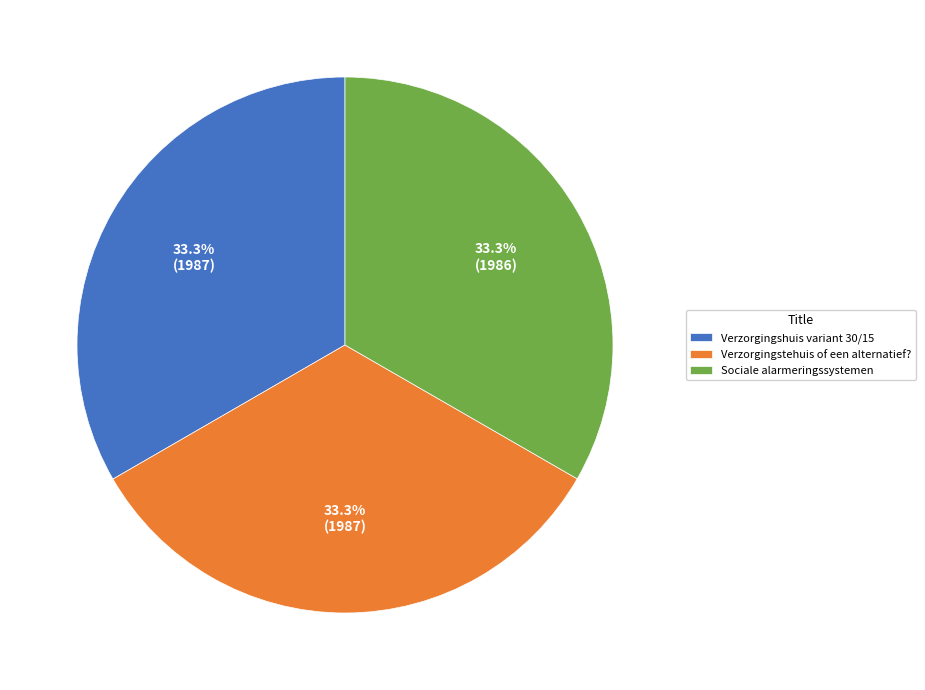

Approximately how many times larger is the value at Sociale alarmeringssystemen compared to Verzorgingstehuis of een alternatief??

1.0